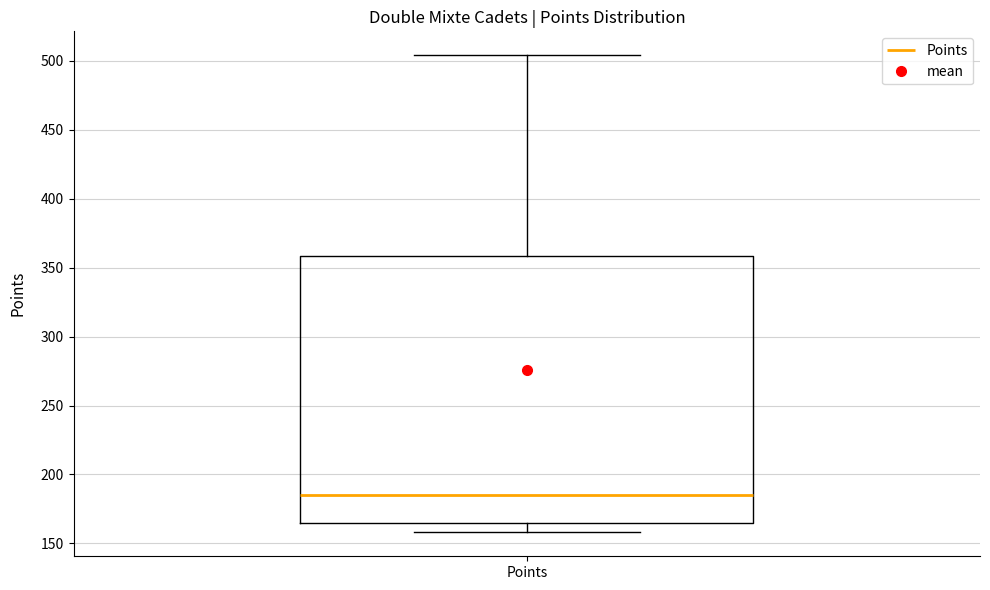

Read this box plot against the y-axis: the position of the median line, the range covered by the box, and the ends of both whiskers. The values are not printed on the chart, so give them approximately, as read against the axis.

median 185, box 165 to 360, whiskers 160 to 505